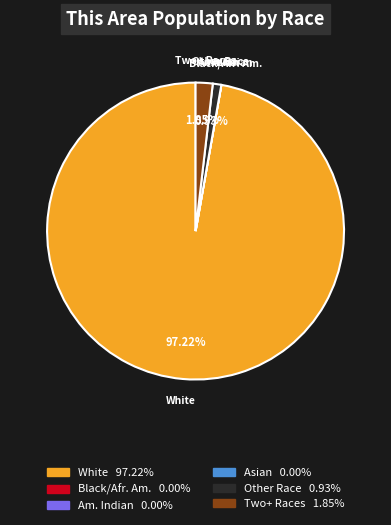

Does any single category account for the majority?

Yes